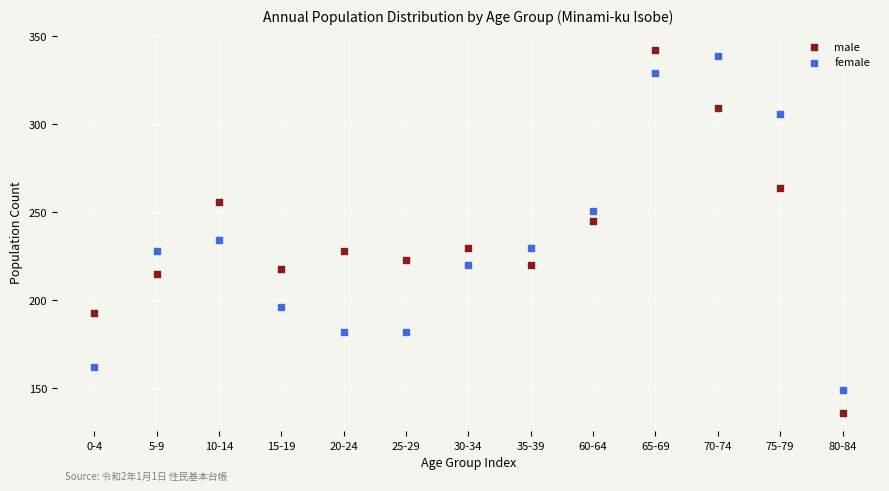

Which series contains the lowest Y value?

male